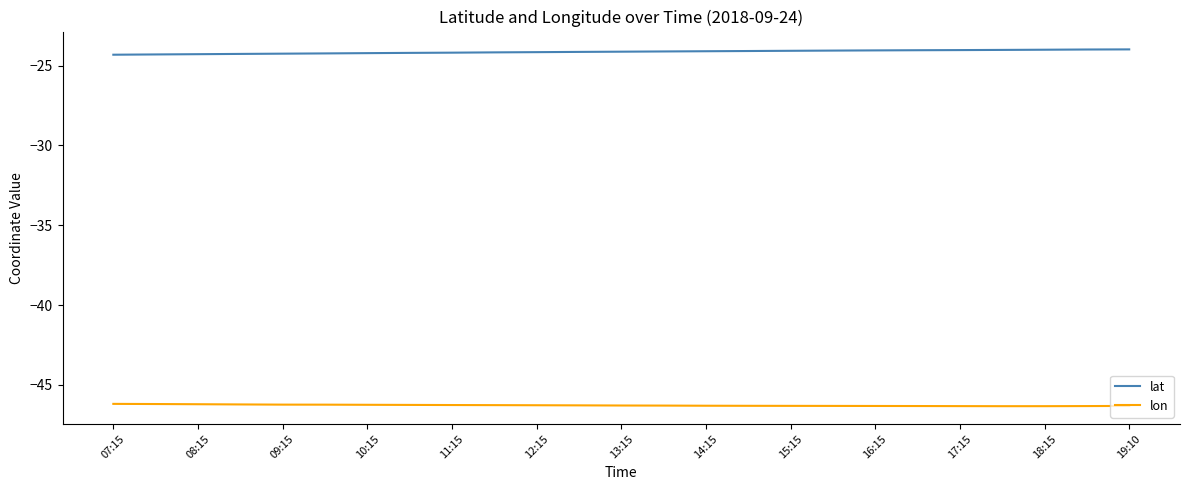

What is the minimum value shown in the chart?

-46.3